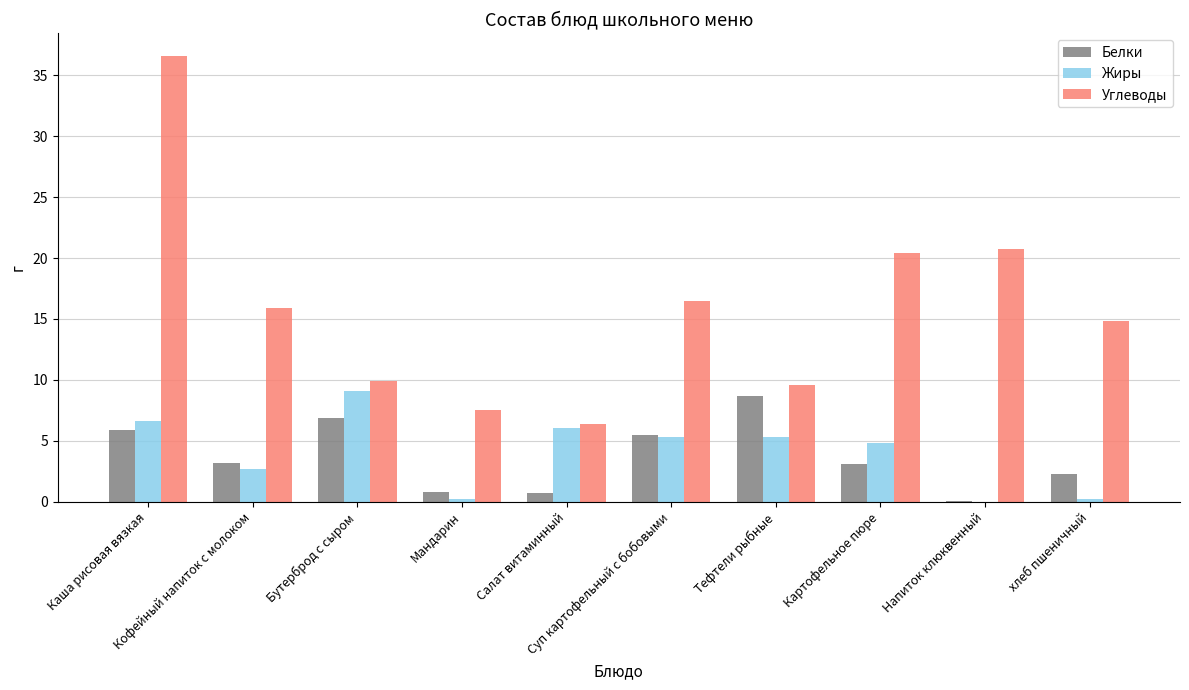

Where does the Белки series first go above 3?

Каша рисовая вязкая